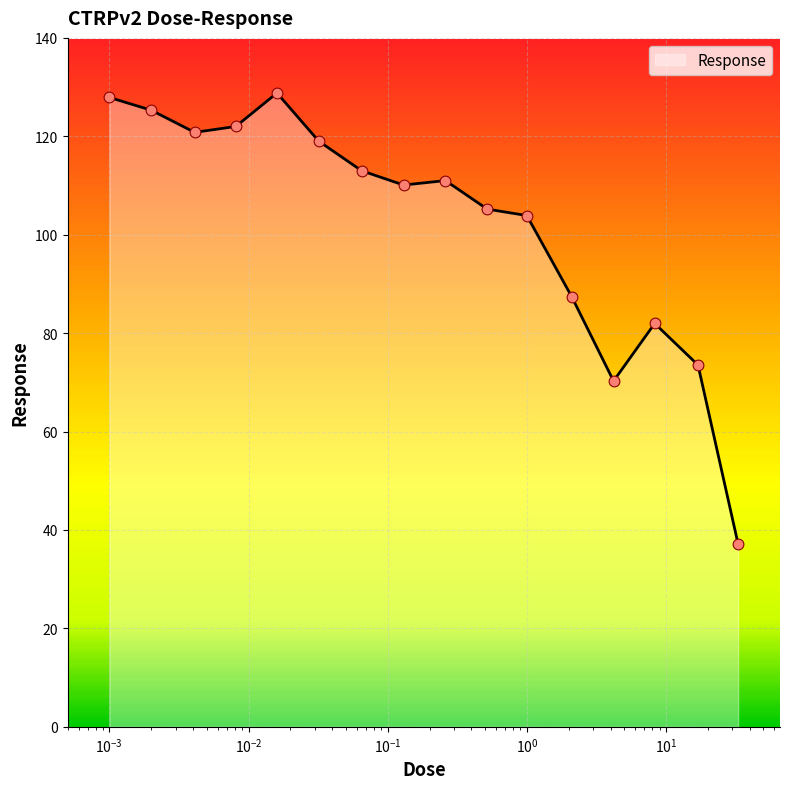

What is the minimum value shown in the chart?

37.1